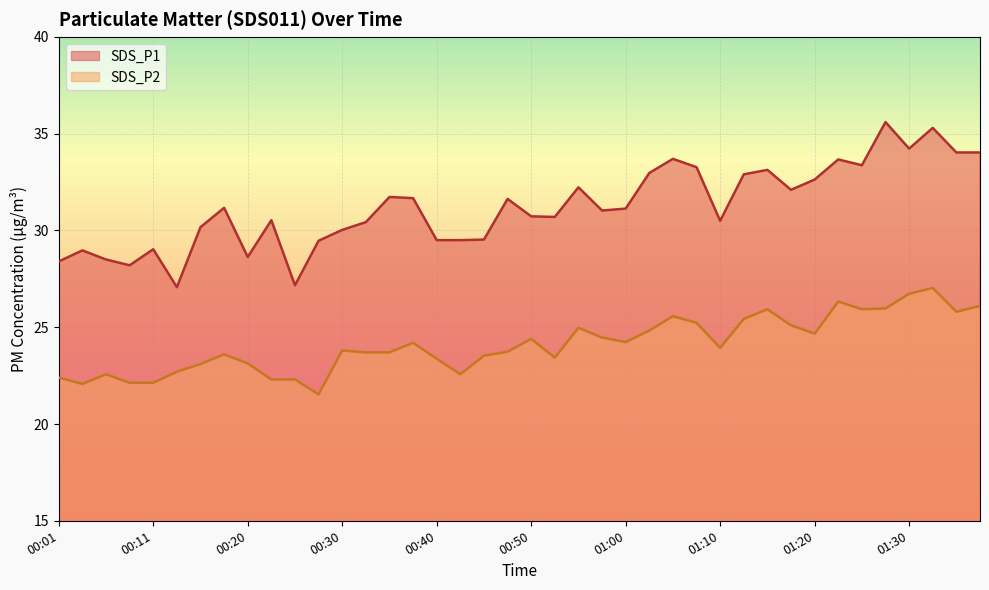

Is it true that SDS_P1 equals 34.0 at 01:37?

True